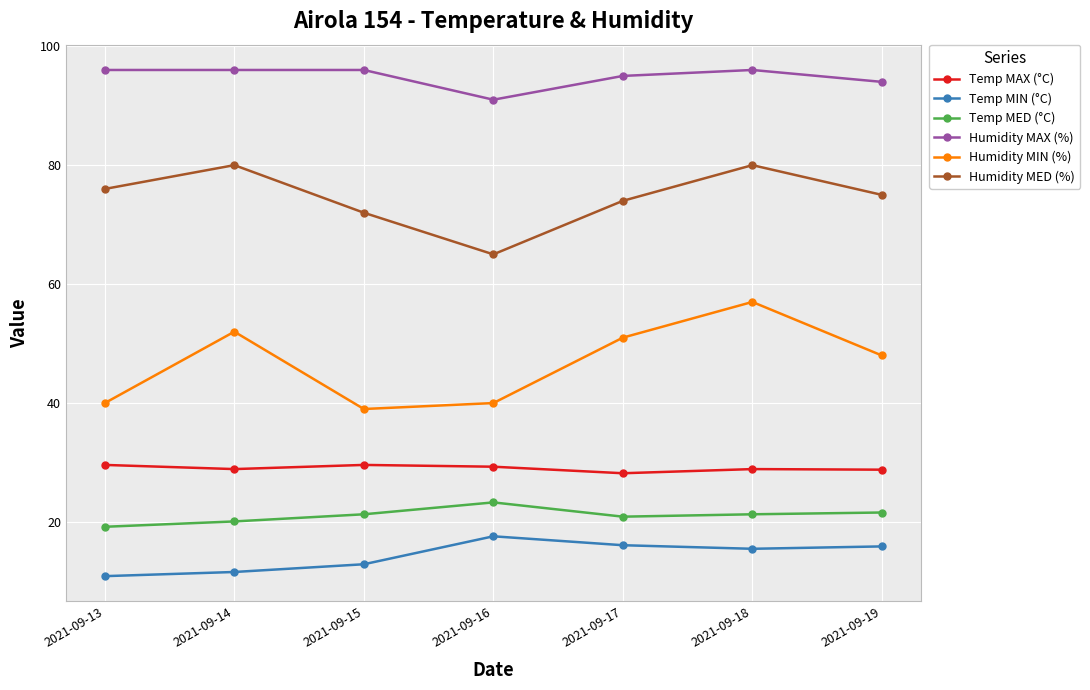

True or false: Temp MAX (°C) and Temp MED (°C) cross at least once.

False